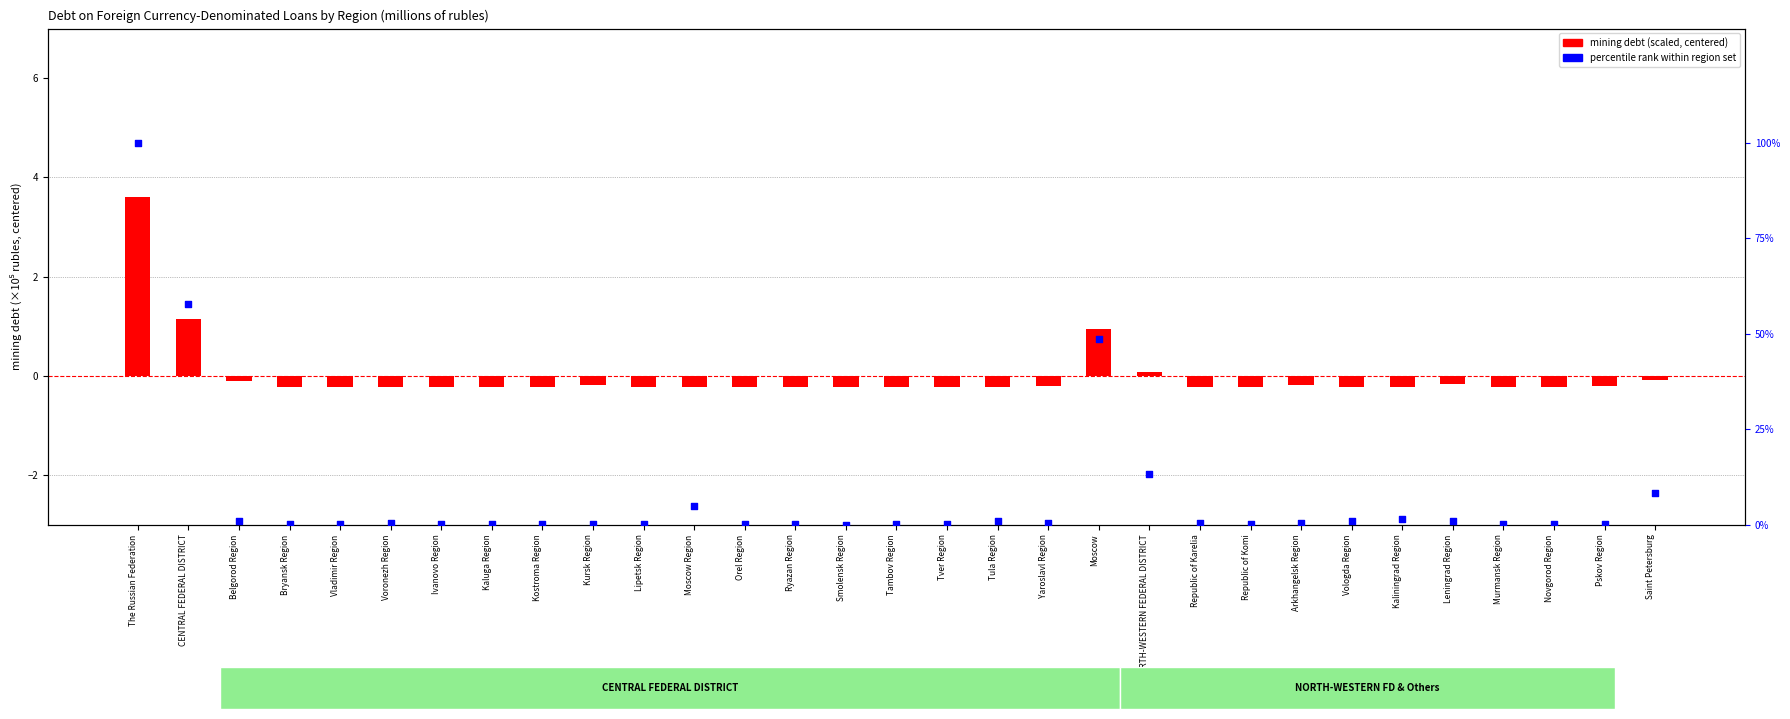

Which series contains the highest Y value?

percentile rank (total)